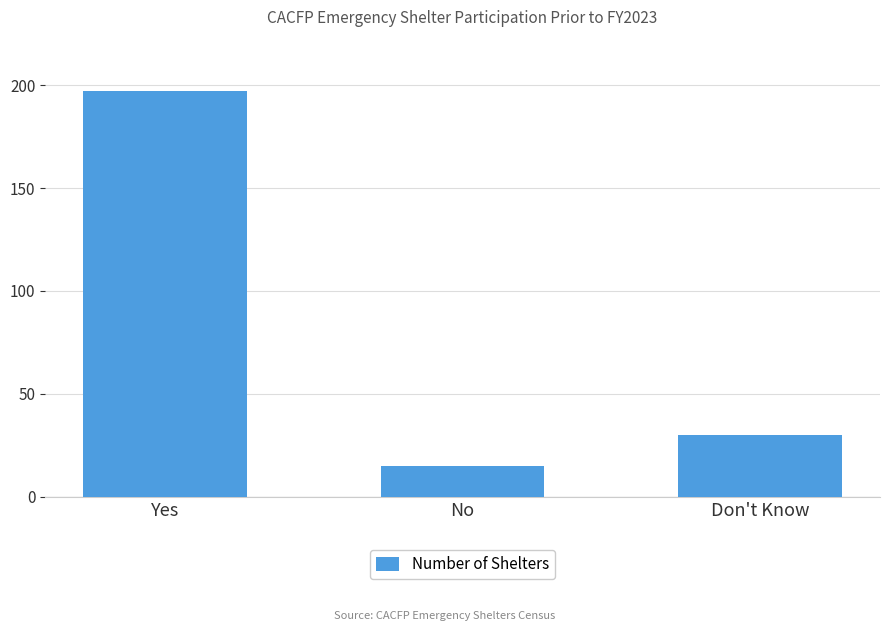

List the labels in order of value, largest first.

Yes, Don't Know, No